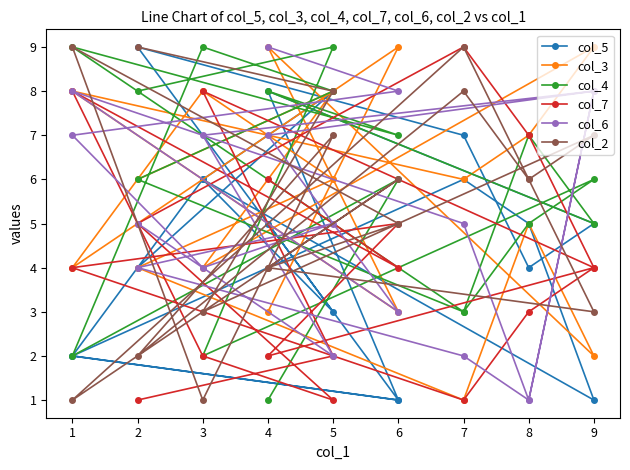

Where is the first local minimum for col_4?

3